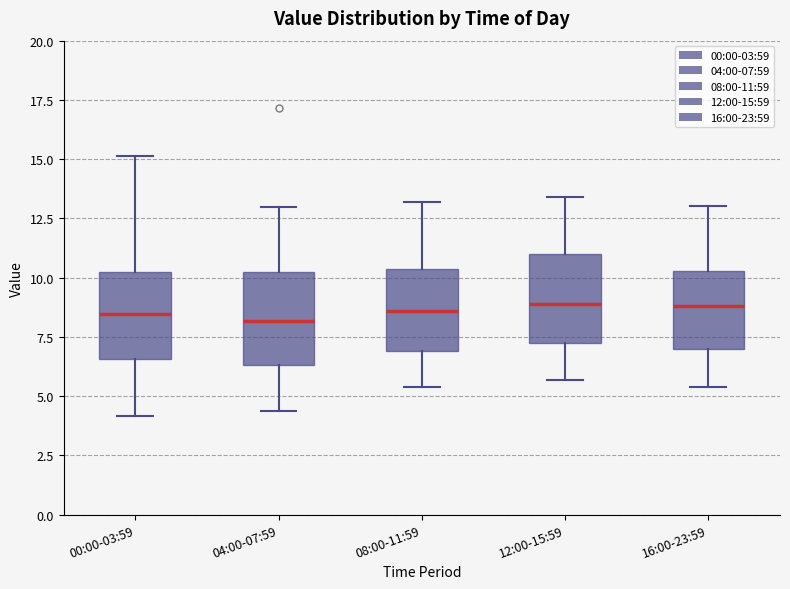

Reading left to right, read every box against the y-axis: the position of its median line, the range the box covers, and the ends of its whiskers. The values are not printed on the chart, so give them approximately, as read against the axis.

00:00-03:59: median 8.5, box 6.5 to 10.0, whiskers 4.0 to 15.0
04:00-07:59: median 8.0, box 6.5 to 10.5, whiskers 4.5 to 13.0
08:00-11:59: median 8.5, box 7.0 to 10.5, whiskers 5.5 to 13.0
12:00-15:59: median 9.0, box 7.0 to 11.0, whiskers 5.5 to 13.5
16:00-23:59: median 9.0, box 7.0 to 10.5, whiskers 5.5 to 13.0